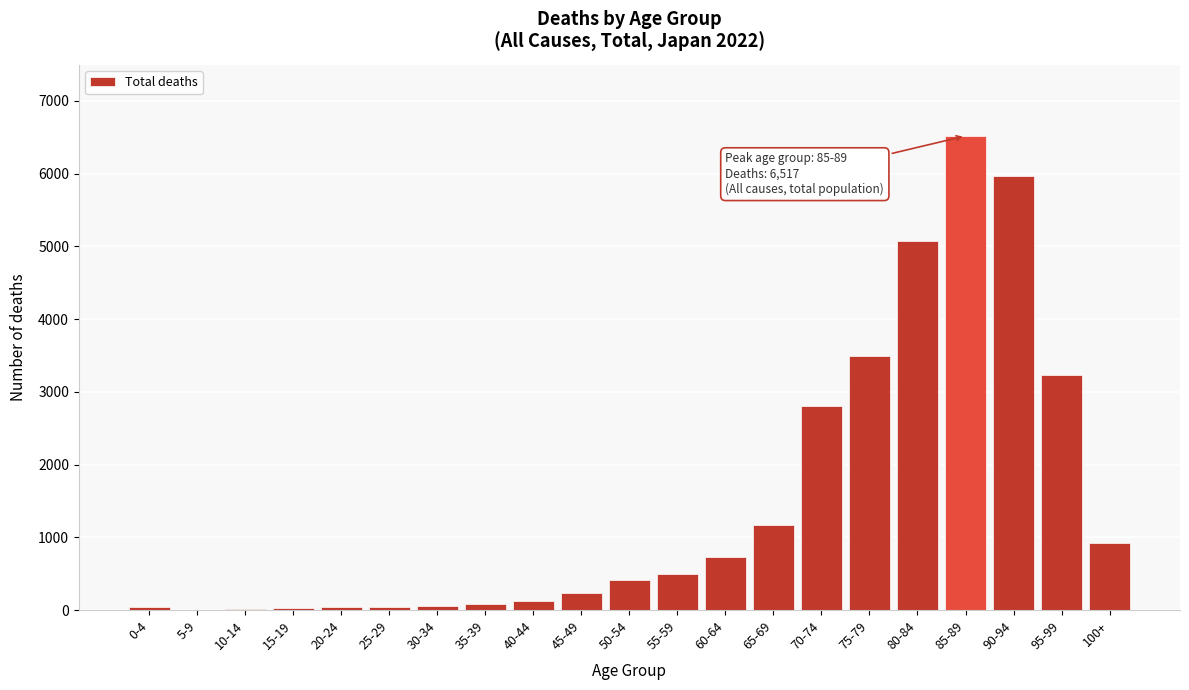

Which label corresponds to the largest value in the chart?

85-89